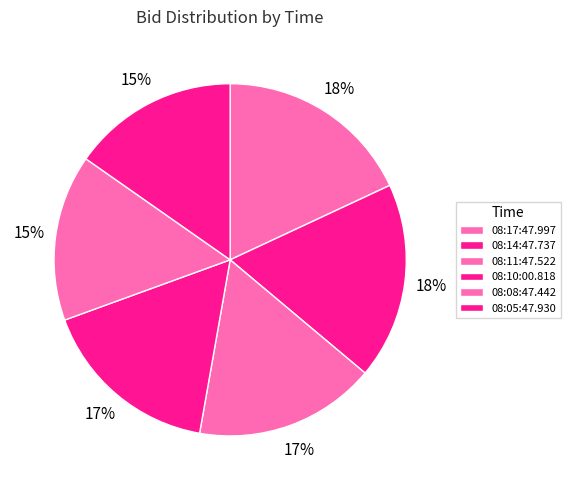

What percentage is the 08:10:00.818 slice, to the nearest percent?

17%